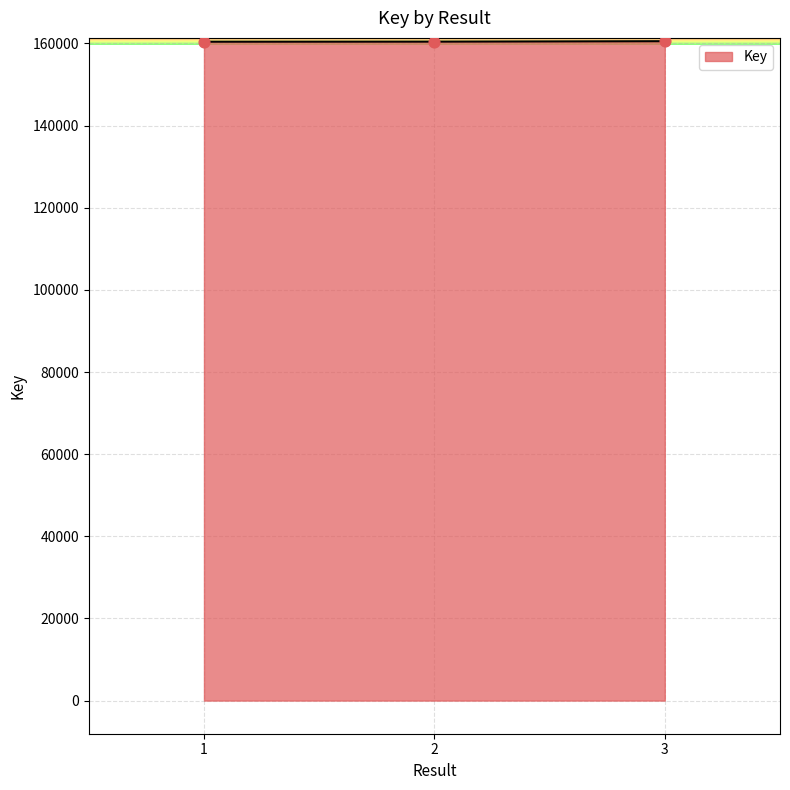

What is the change in value from 1 to 3?

+124